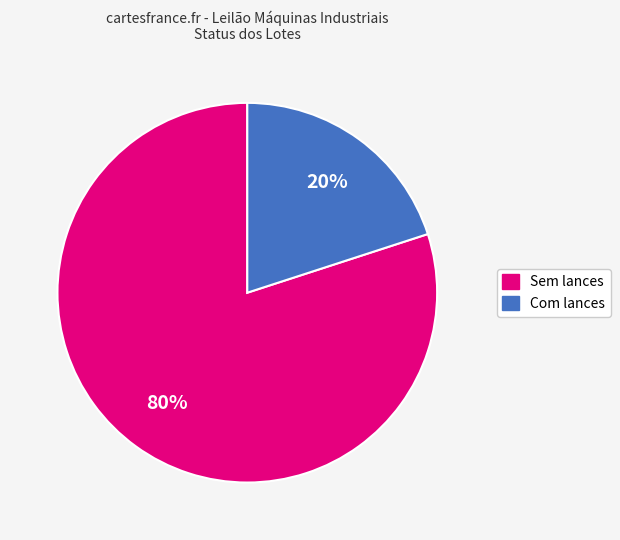

To the nearest percent, what is the difference between the largest and smallest slice percentages?

60%